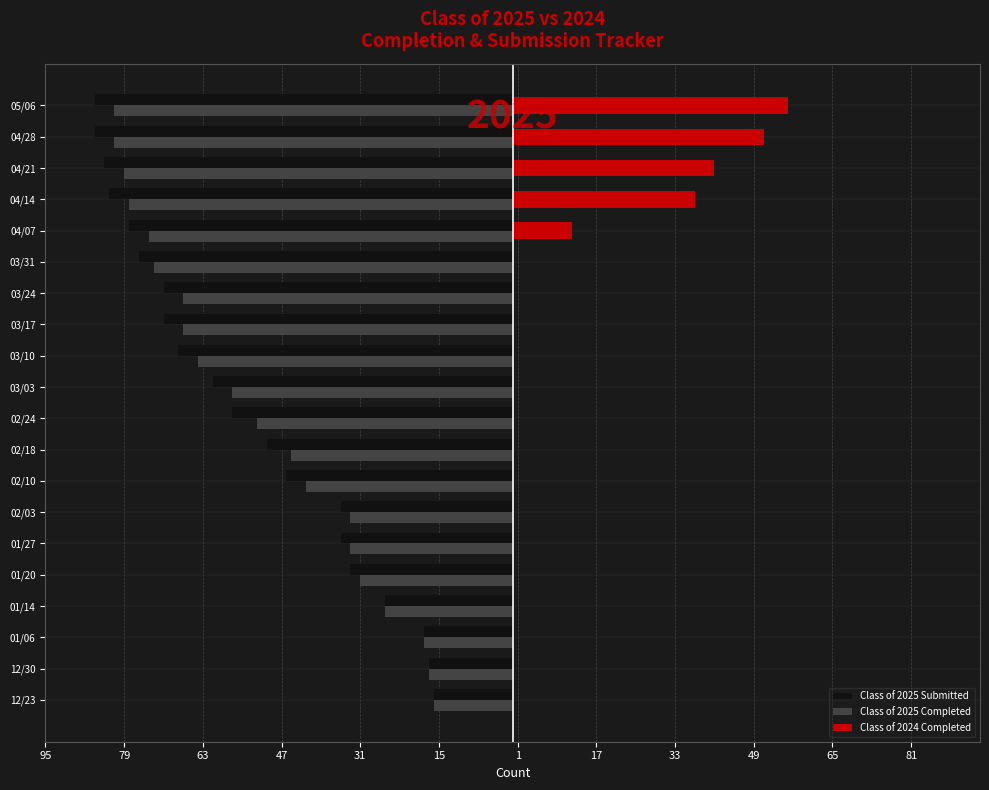

What are all the series names shown in the legend?

Class of 2025 Submitted, Class of 2025 Completed, Class of 2024 Completed